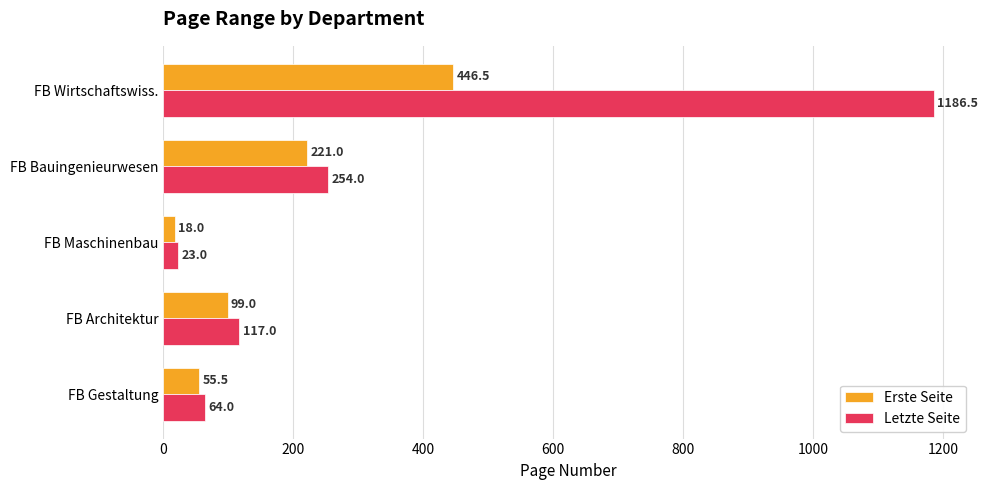

What is the difference between the second highest and minimum values in the Letzte Seite series?

231.0